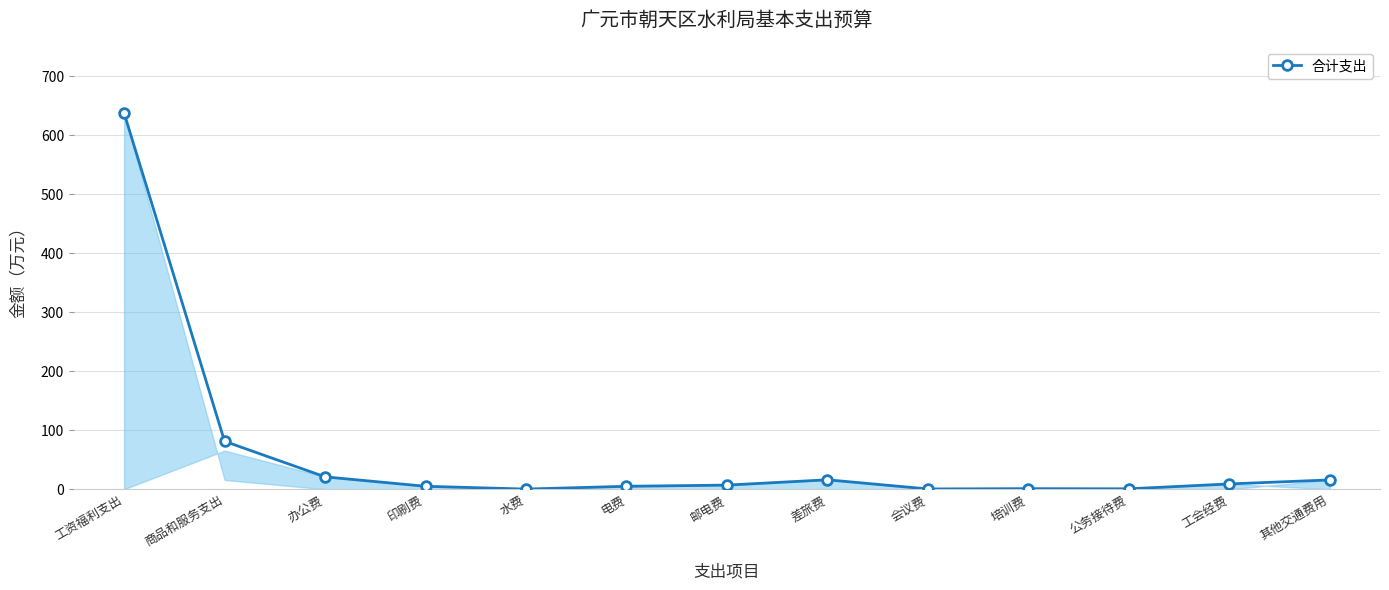

Where is the data nearest to the value 319?

商品和服务支出